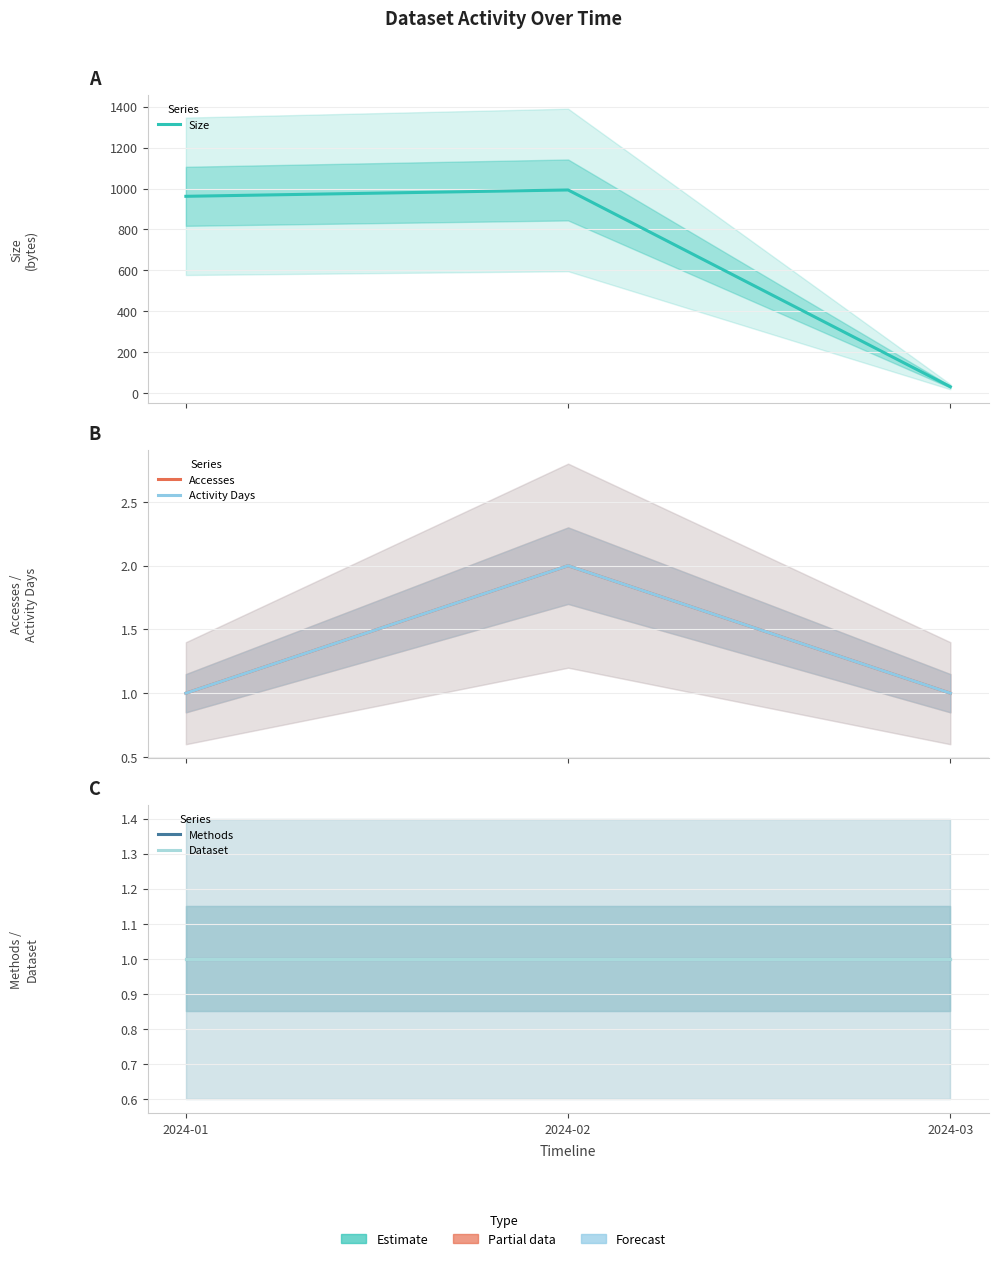

How many Accesses values are between 1 and 2?

3